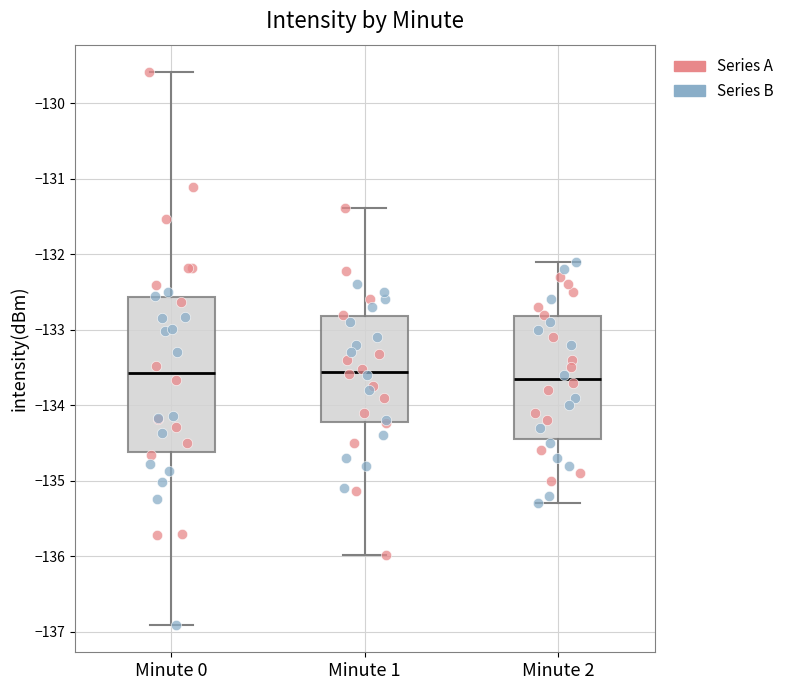

Where is the lower edge of the box for Minute 2 on the y-axis? The values are not printed on the chart, so give them approximately, as read against the axis.

-134.4